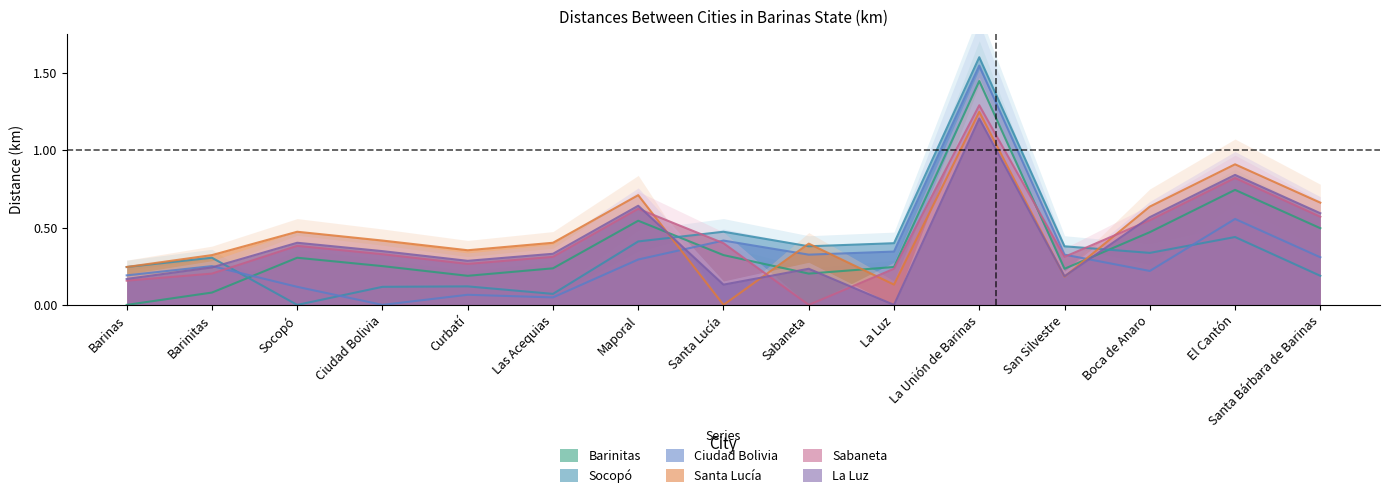

What is the difference between the maximum and minimum values in the Barinitas series?

1.4